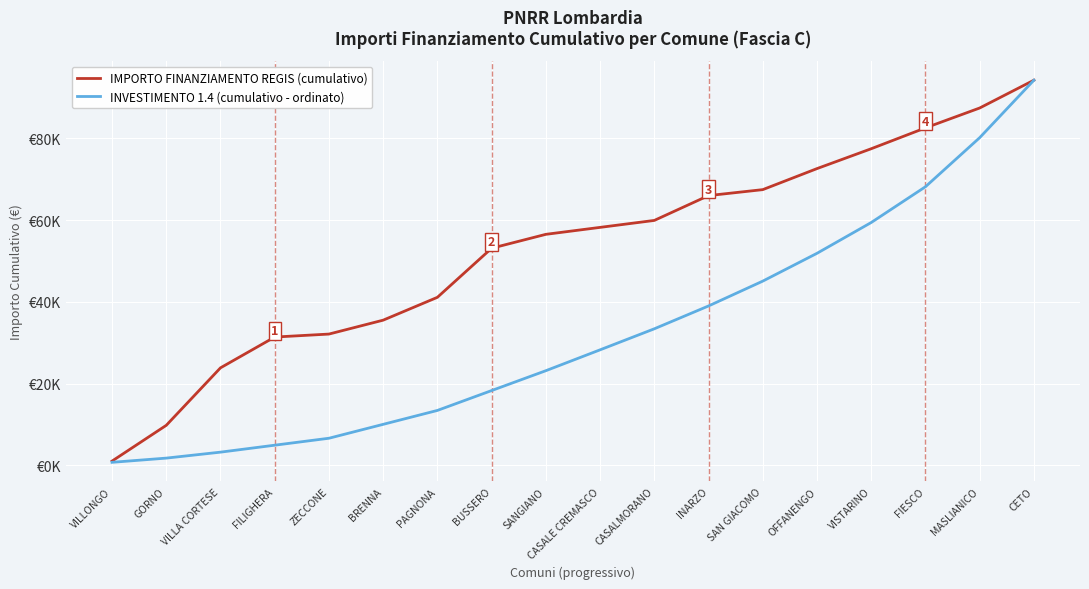

Does the chart display data point markers on the line(s)?

No